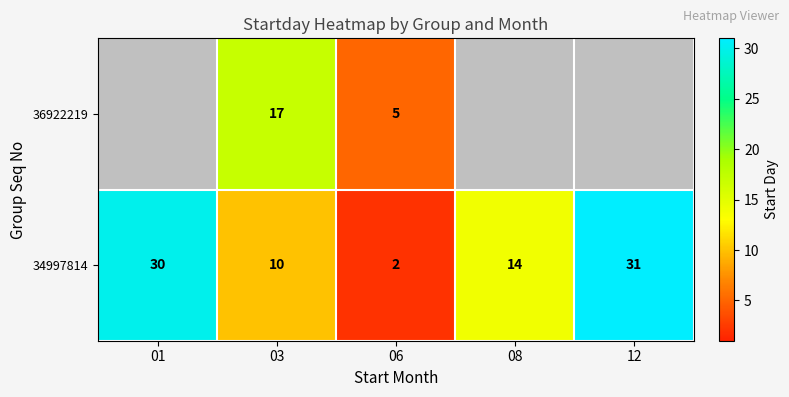

Is it true that 34997814 equals 14 at 08?

True